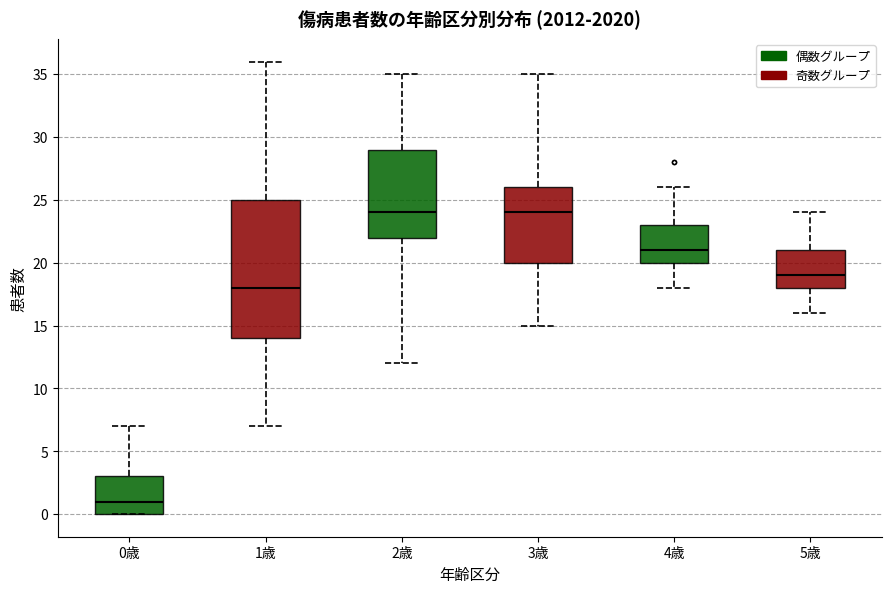

Where does the upper whisker of the box for 3歳 end on the y-axis? The values are not printed on the chart, so give them approximately, as read against the axis.

35